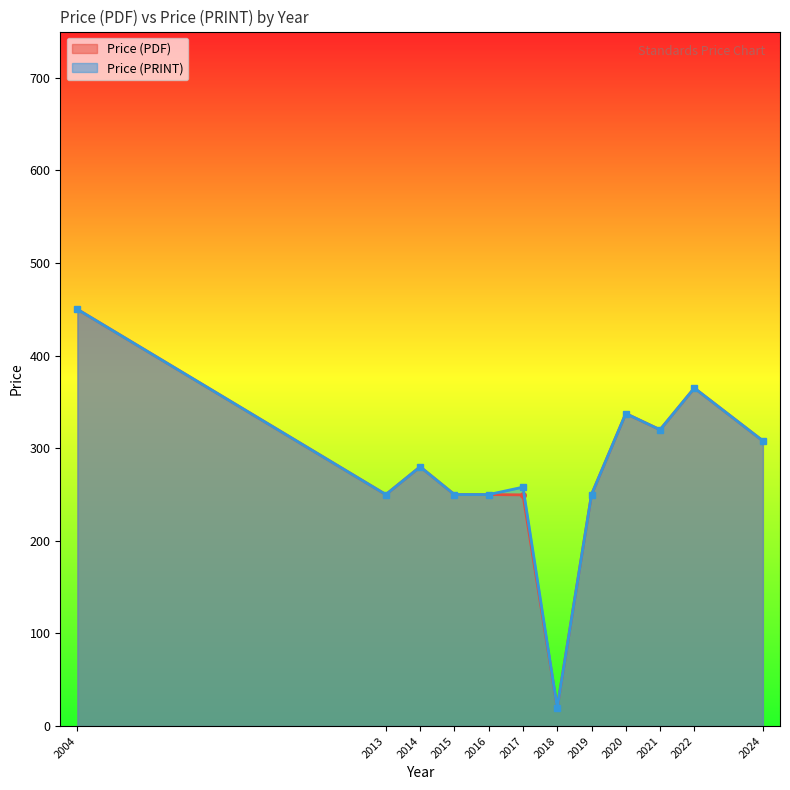

Which series changed the most between 2018 and 2013?

Price (PDF)